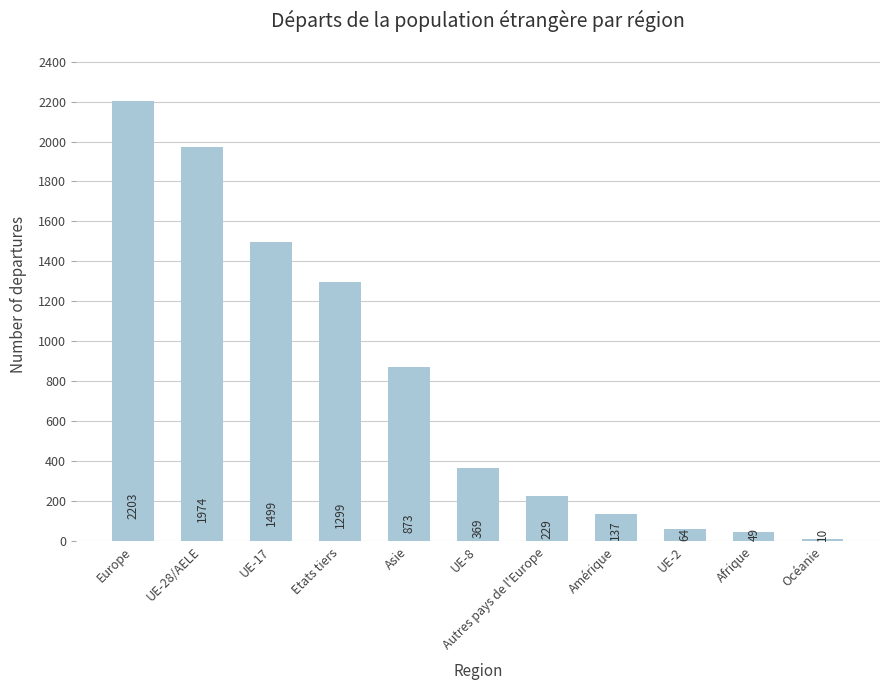

List the labels in order of value, smallest first.

Océanie, Afrique, UE-2, Amérique, Autres pays de l'Europe, UE-8, Asie, Etats tiers, UE-17, UE-28/AELE, Europe